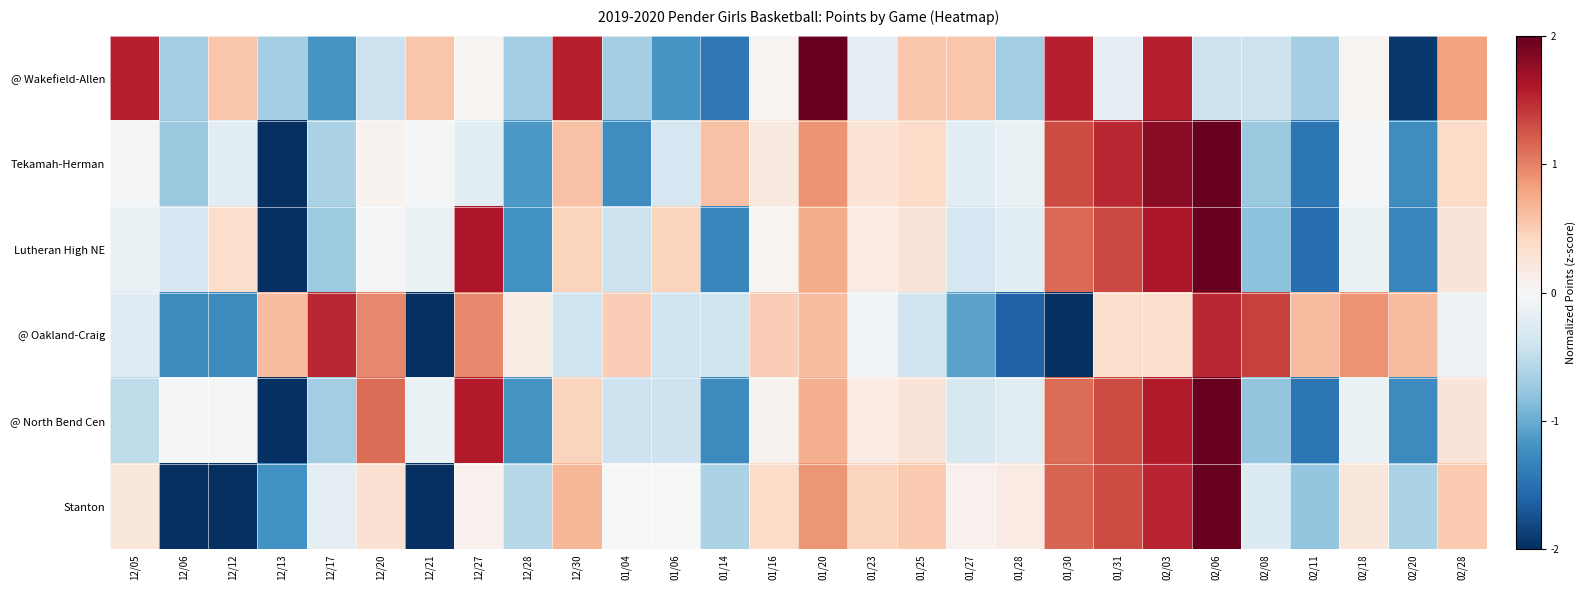

What is the maximum value shown in the chart?

2.5